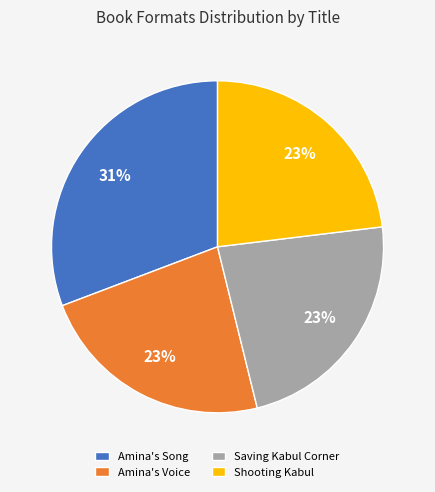

Is Saving Kabul Corner the majority of the pie?

No